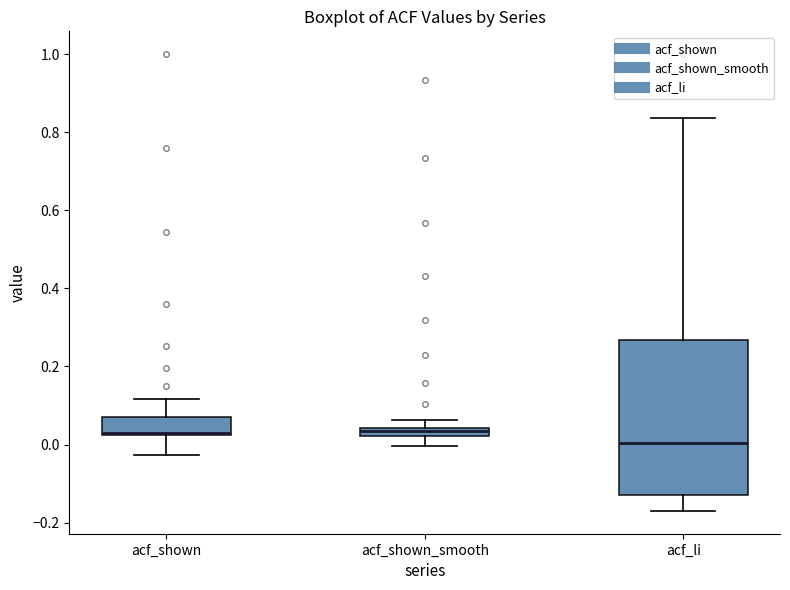

Which box is the tallest, from its lower edge to its upper edge?

acf_li